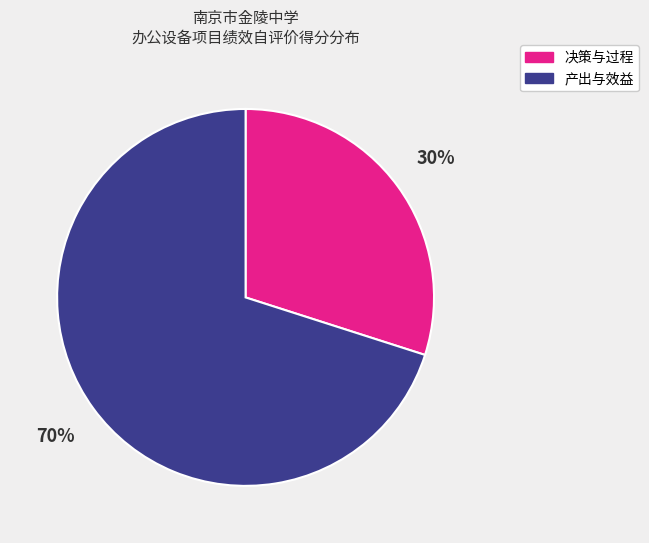

To the nearest percent, what is the average slice percentage?

50%